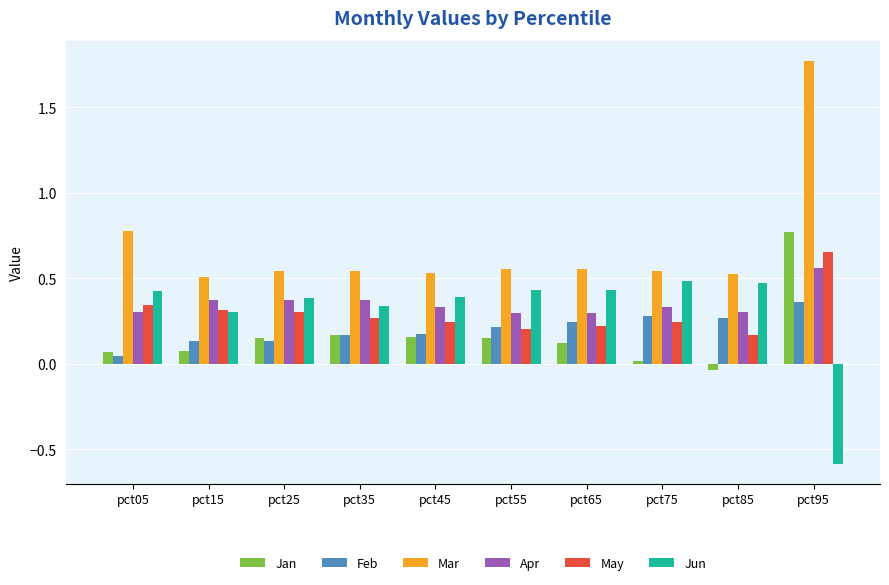

What is the sum of all Feb values?

2.0